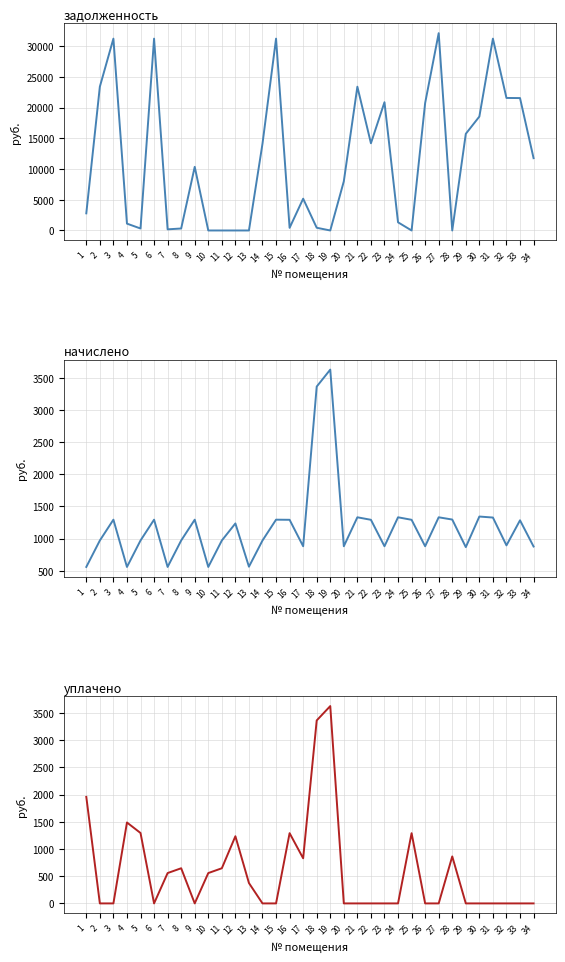

What is the value of the уплачено point at the 25th from the left?

1290.6